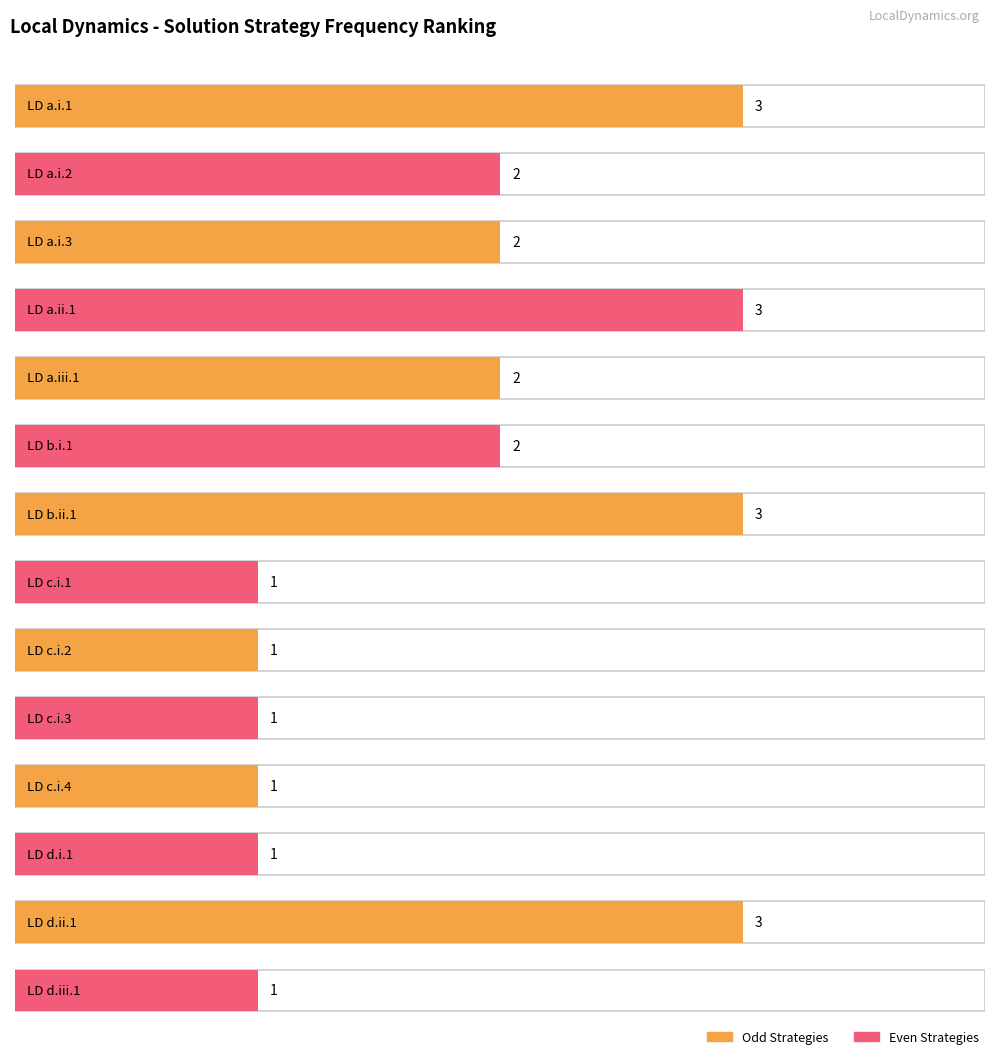

Reading right to left, list all the values displayed in this chart.

1	3	1	1	1	1	1	3	2	2	3	2	2	3